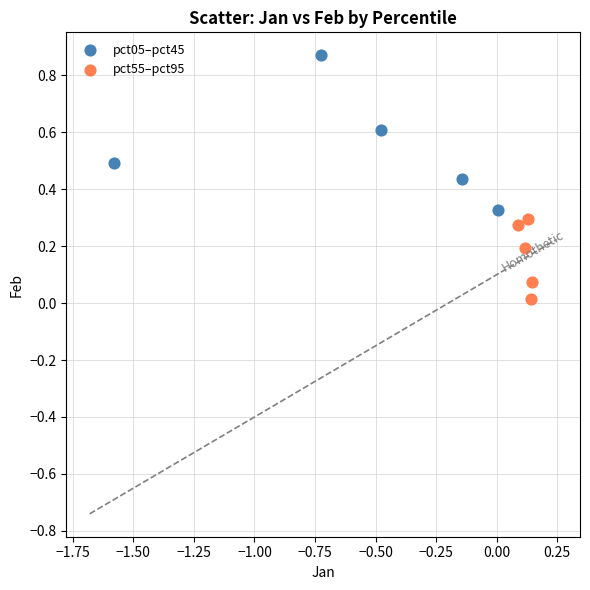

Which series reaches the maximum Y coordinate?

pct05–pct45